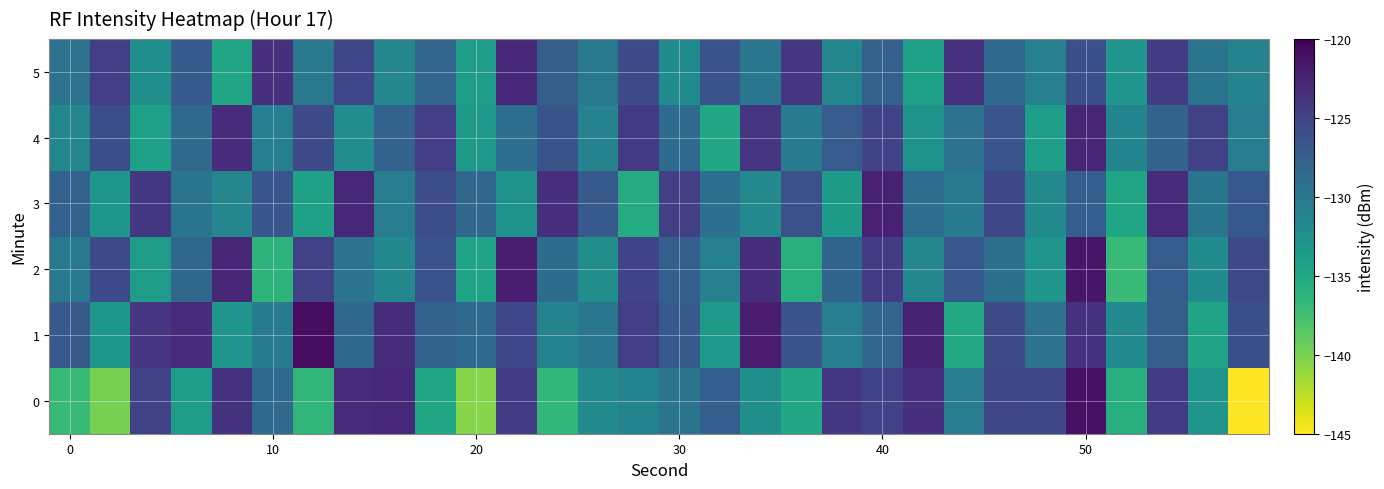

What is the greatest value displayed?

-120.9